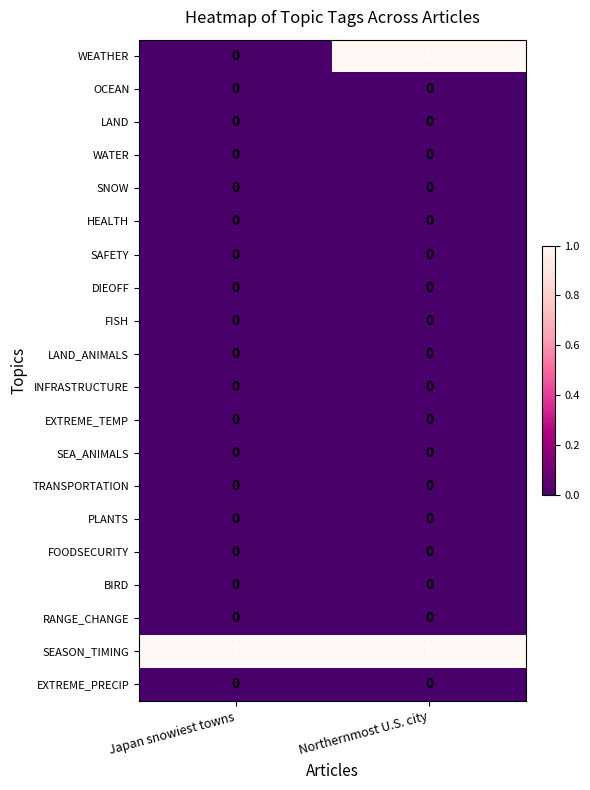

Which series has the largest range (max minus min)?

WEATHER